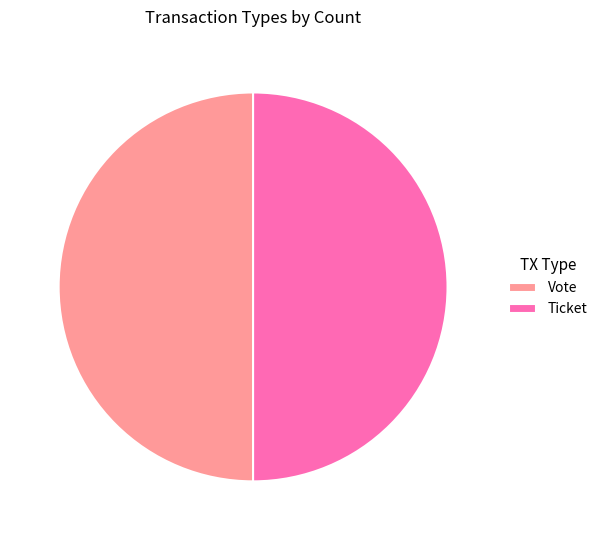

Is the sum of Vote and Ticket greater than half?

Yes